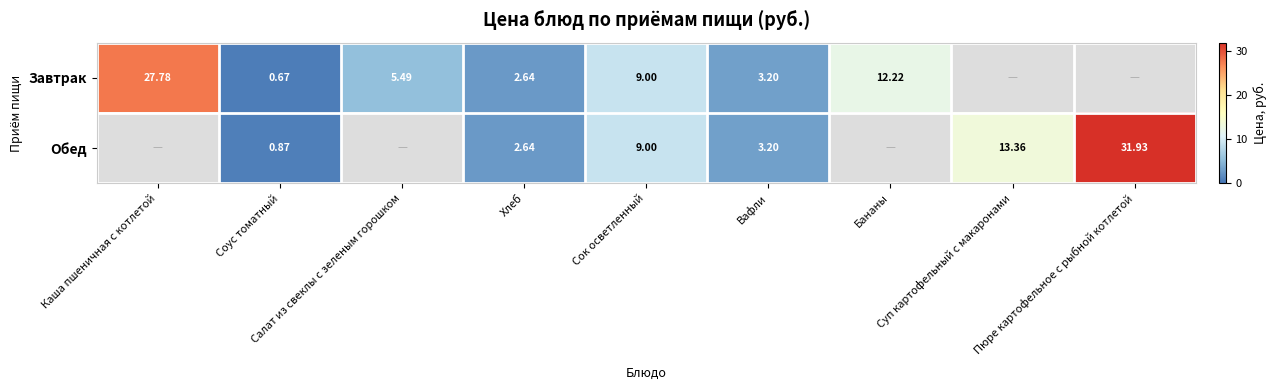

At how many categories does at least one series exceed 26?

2